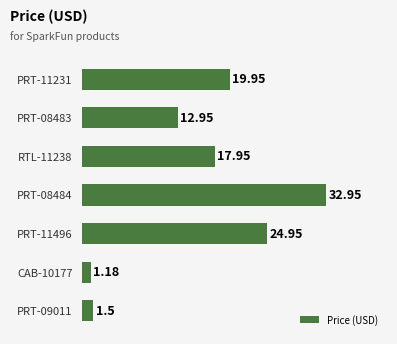

What is the difference between the maximum and minimum values?

31.8